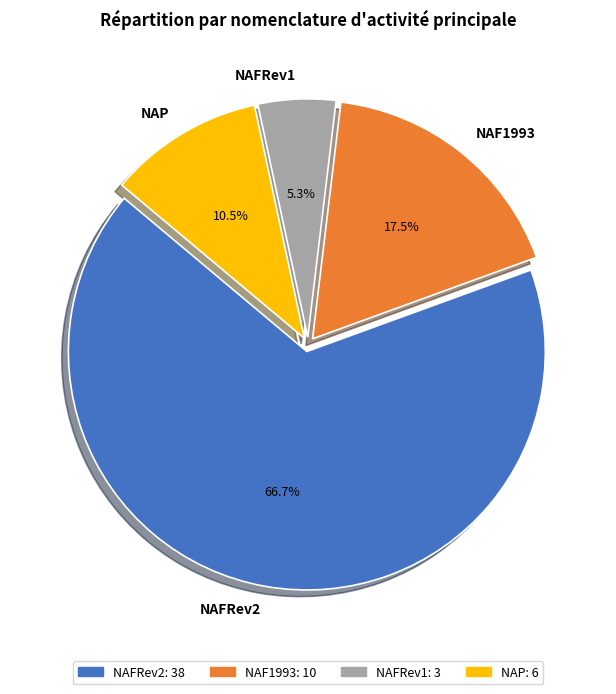

Rank the categories by value from lowest to highest.

NAFRev1, NAP, NAF1993, NAFRev2